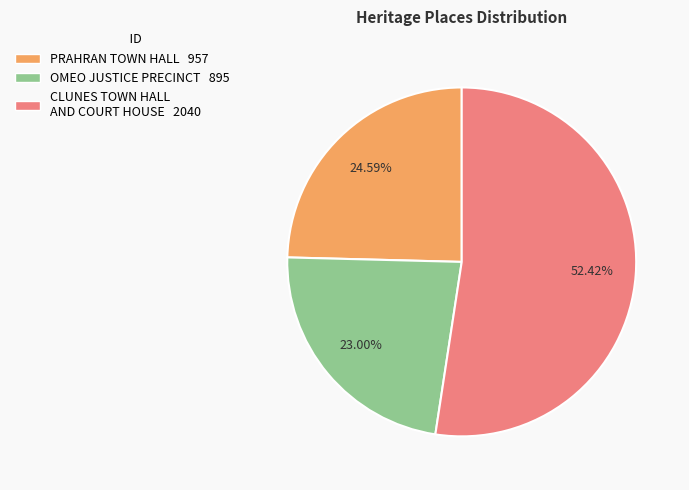

What percentage is the PRAHRAN TOWN HALL slice, to the nearest percent?

25%